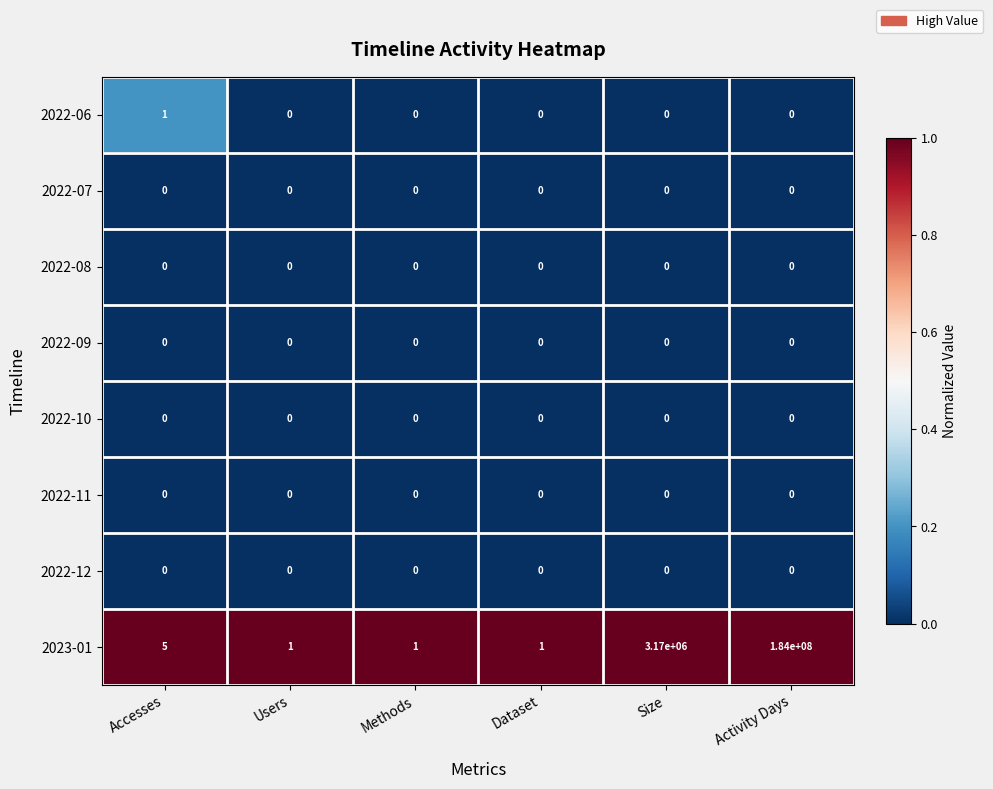

What is the total value across all series at Activity Days?

184000000